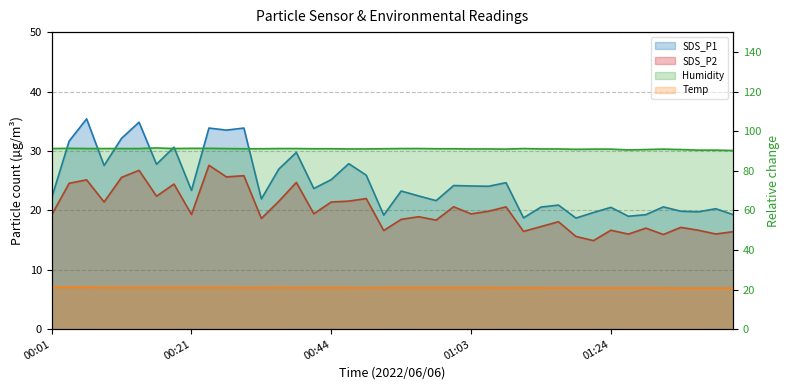

True or false: Temp has more than 2 interior local peaks.

False